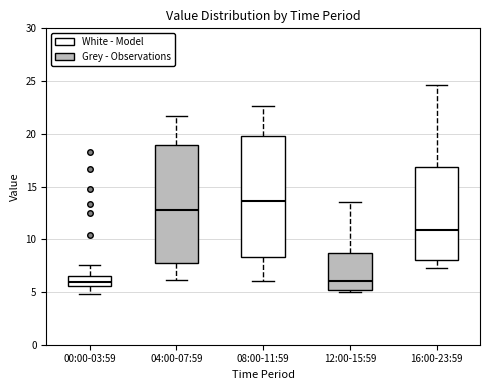

Where does the median line of the box for 12:00-15:59 sit on the y-axis? The values are not printed on the chart, so give them approximately, as read against the axis.

6.0